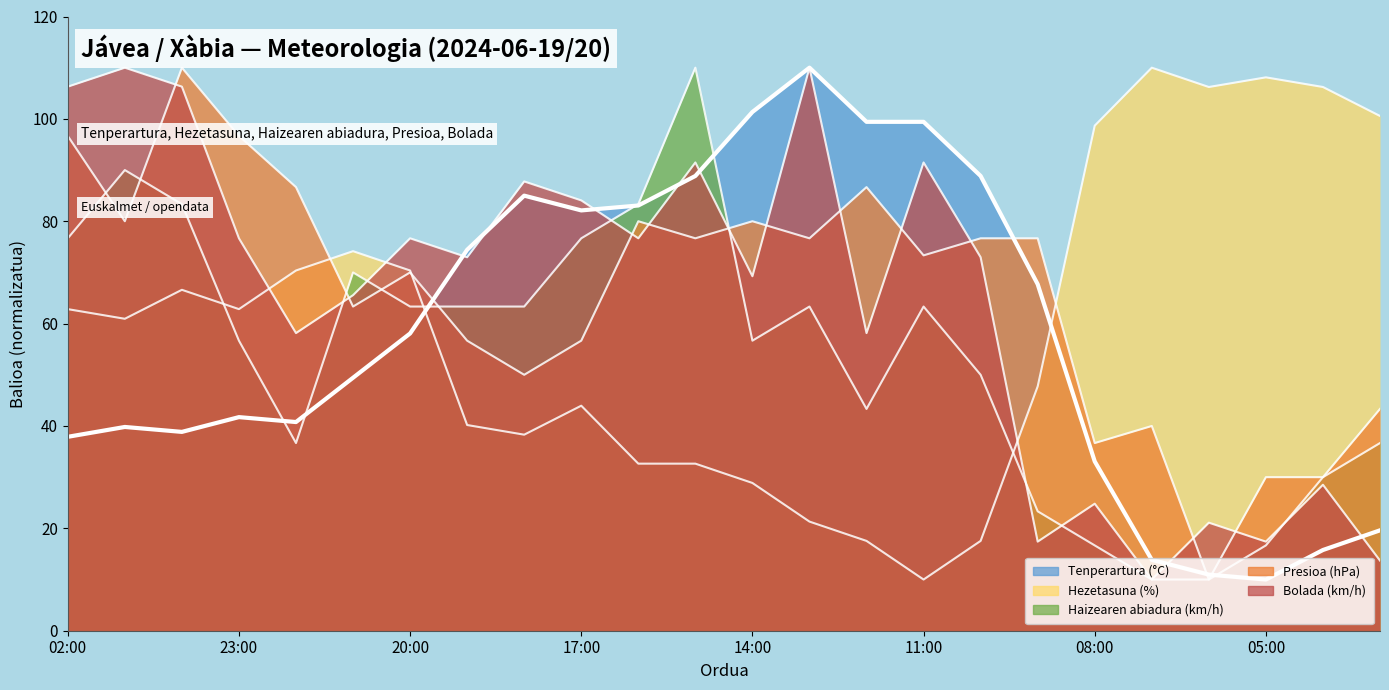

Which category has the highest value in the Tenperartura (°C) series?

13:00